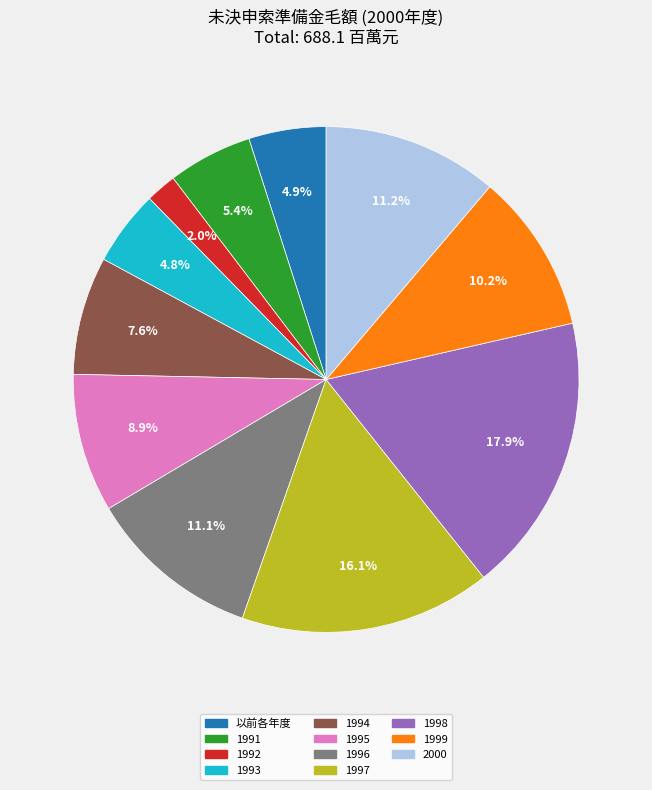

How much of the chart is everything except 1993?

95.2%